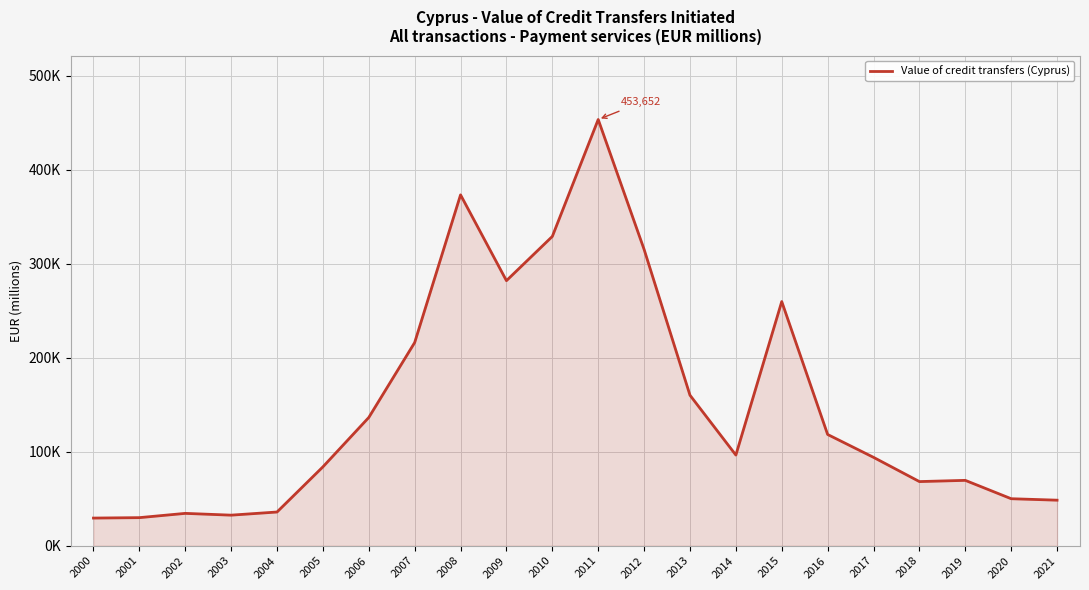

Does the chart display data point markers on the line(s)?

No